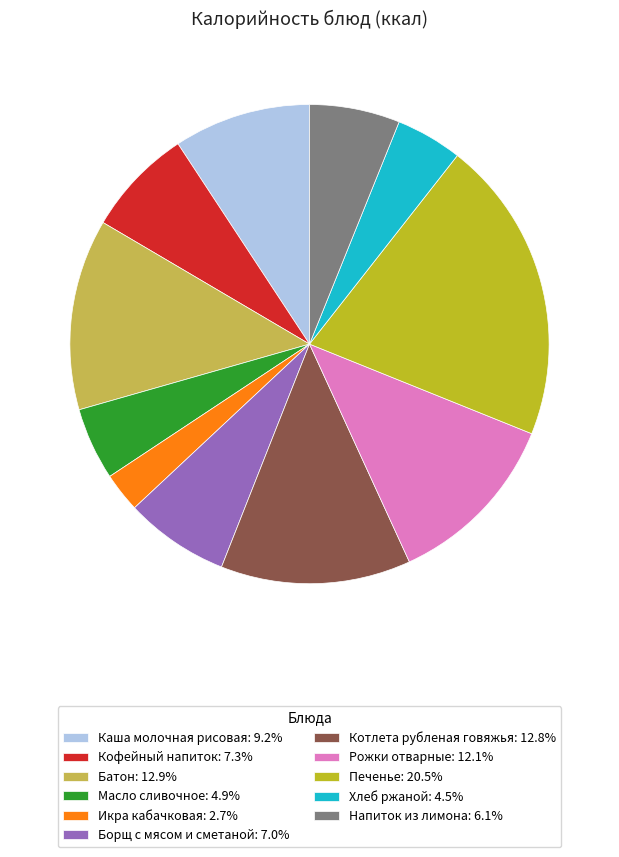

Is Икра кабачковая the majority of the pie?

No